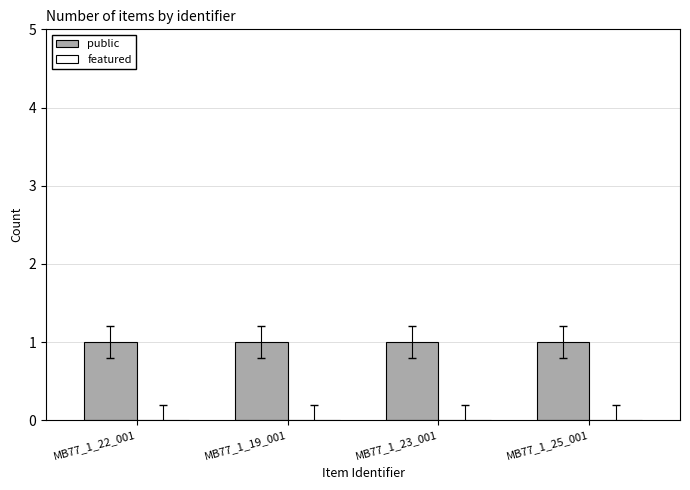

What is the average value of the public series?

1